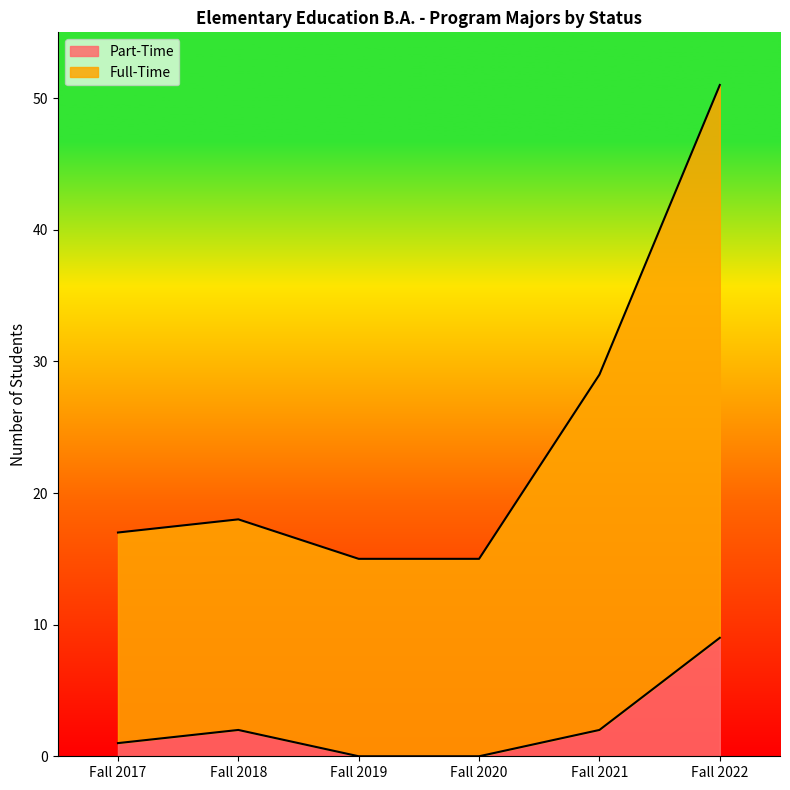

How many interior local peaks does the Full-Time series have?

1